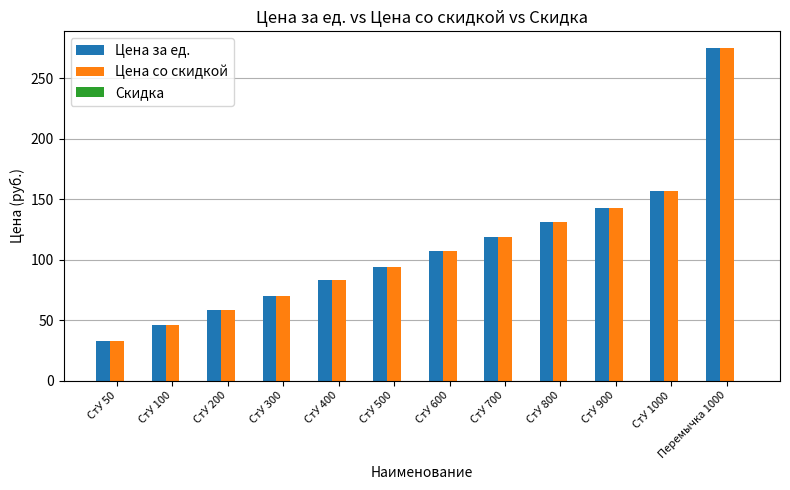

What position from the right is СтУ 400?

8